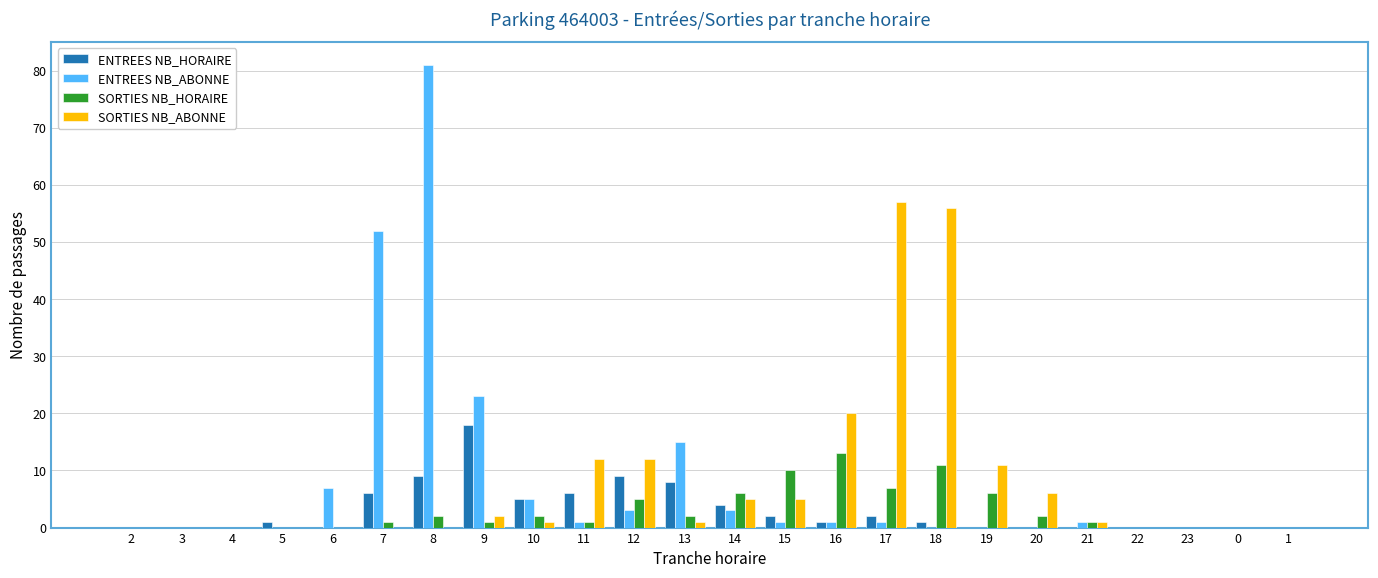

Reading left to right, transcribe all the data shown in this chart.

ENTREES NB_HORAIRE: 0	0	0	1	0	6	9	18	5	6	9	8	4	2	1	2	1	0	0	0	0	0	0	0
ENTREES NB_ABONNE: 0	0	0	0	7	52	81	23	5	1	3	15	3	1	1	1	0	0	0	1	0	0	0	0
SORTIES NB_HORAIRE: 0	0	0	0	0	1	2	1	2	1	5	2	6	10	13	7	11	6	2	1	0	0	0	0
SORTIES NB_ABONNE: 0	0	0	0	0	0	0	2	1	12	12	1	5	5	20	57	56	11	6	1	0	0	0	0